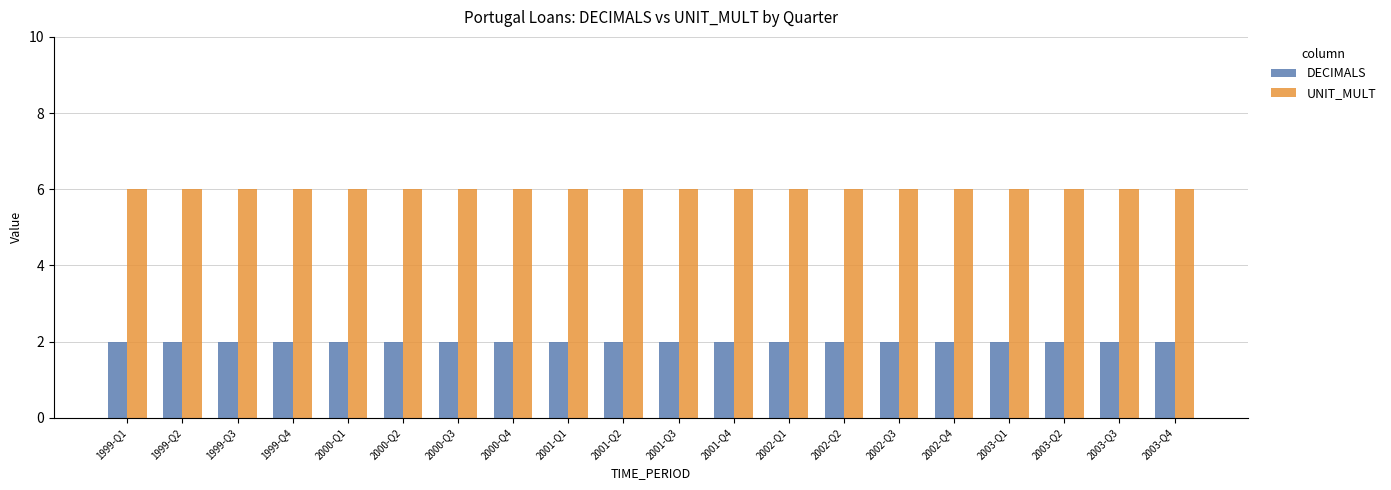

What is the highest value of the UNIT_MULT series?

6